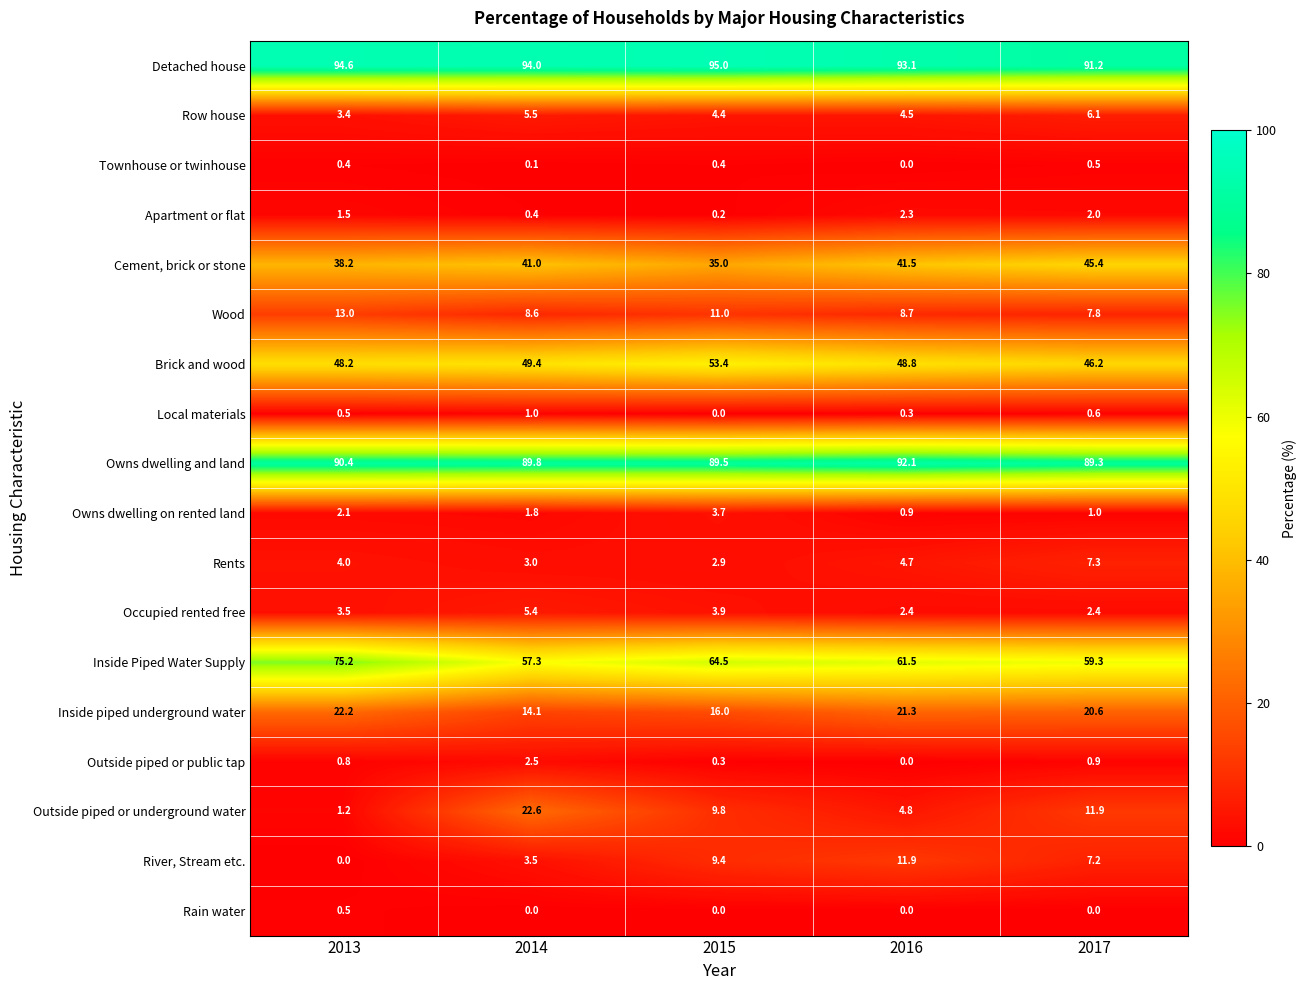

Which series has the largest range (max minus min)?

Outside piped or underground water